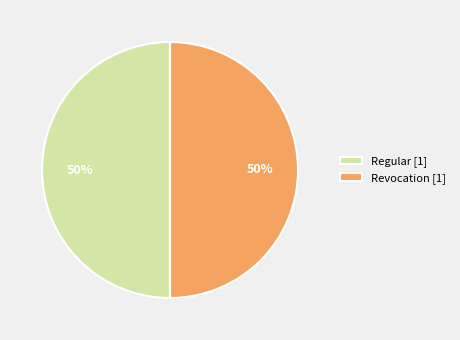

What percentage is the Regular [1] slice, to the nearest percent?

50%